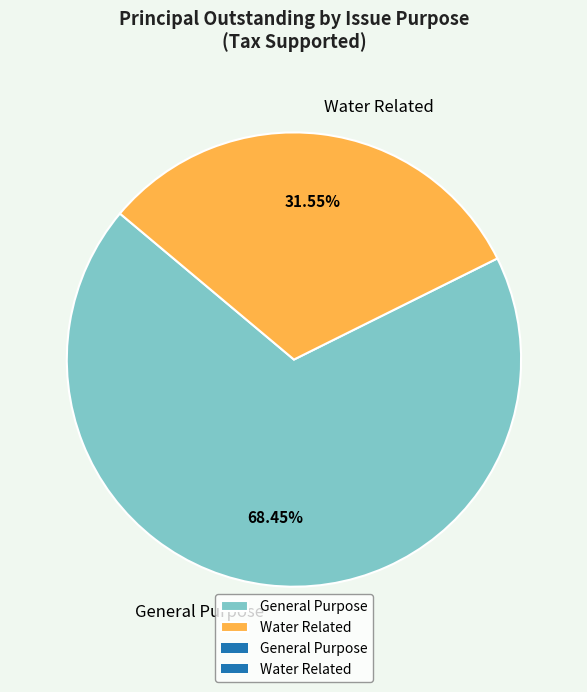

What is the total percentage of General Purpose and Water Related?

100.0%